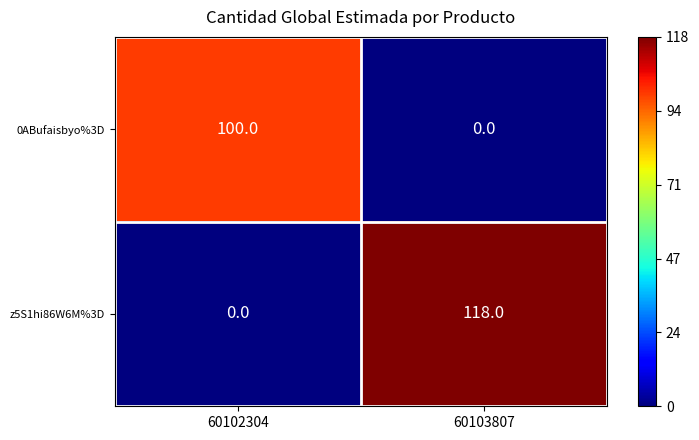

How many data points in z5S1hi86W6M%3D are less than 118?

1